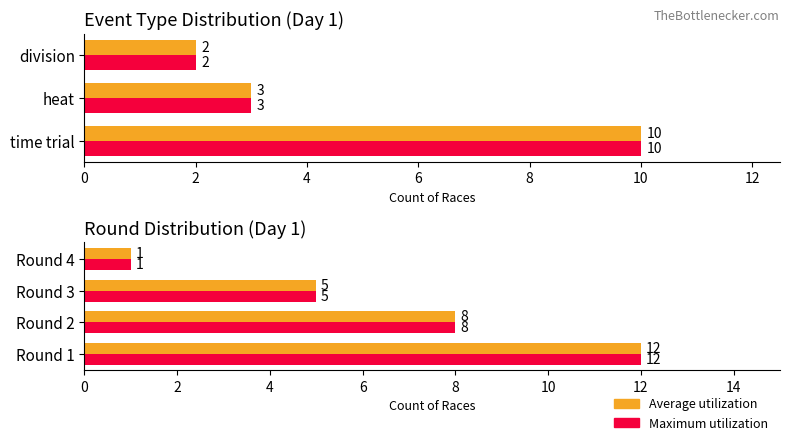

What is the value of the Average utilization bar at the 4th from the left?

1